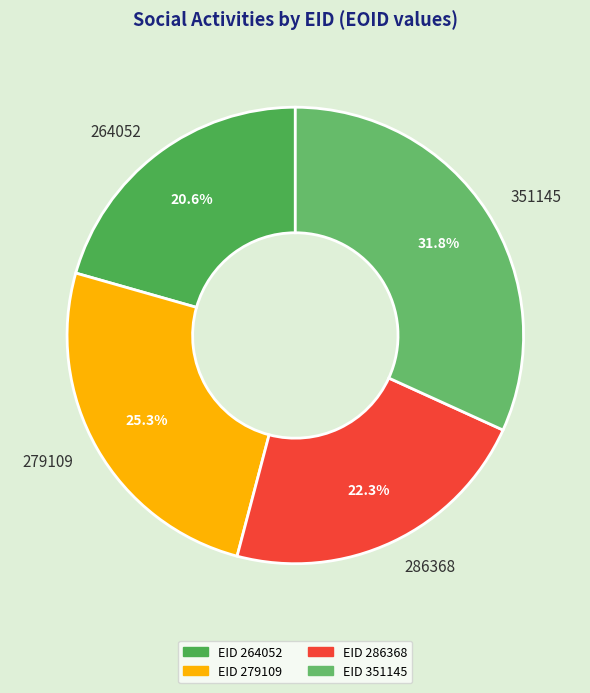

Which slice is the smallest?

264052